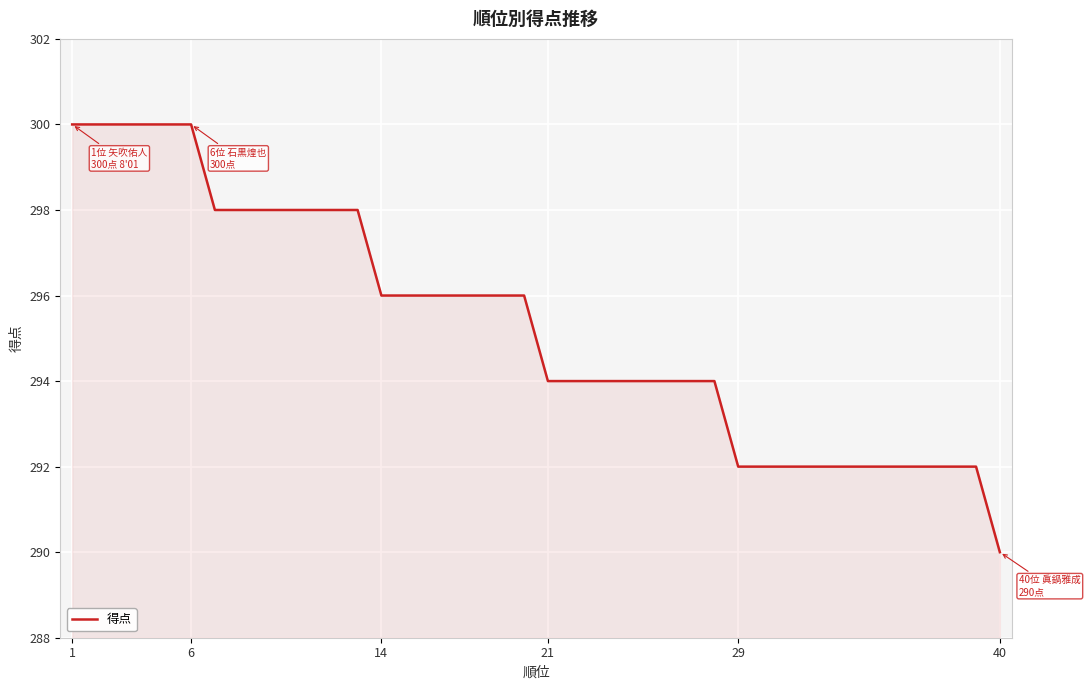

What is the maximum value shown in the chart?

300